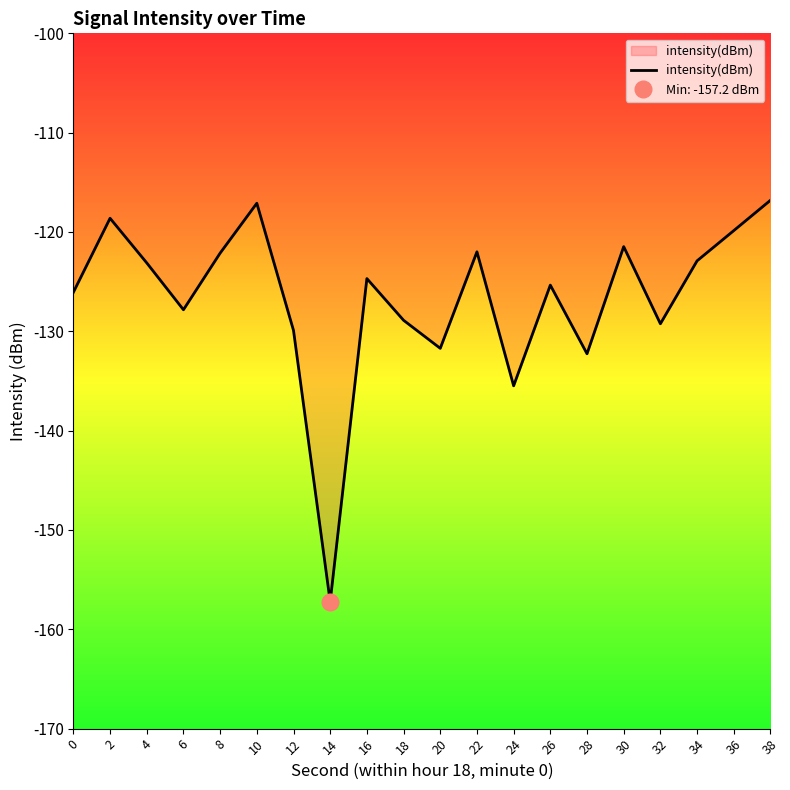

What is the change in value from 4 to 22?

+1.1